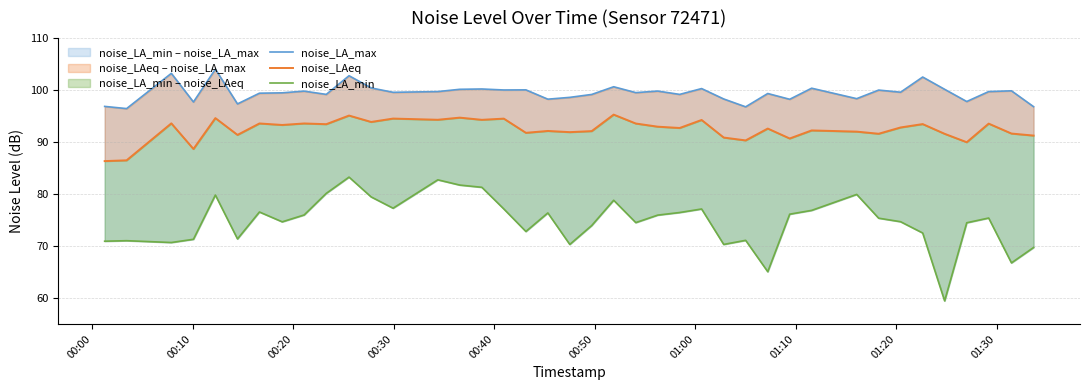

How many data points in noise_LA_max are less than 99?

12